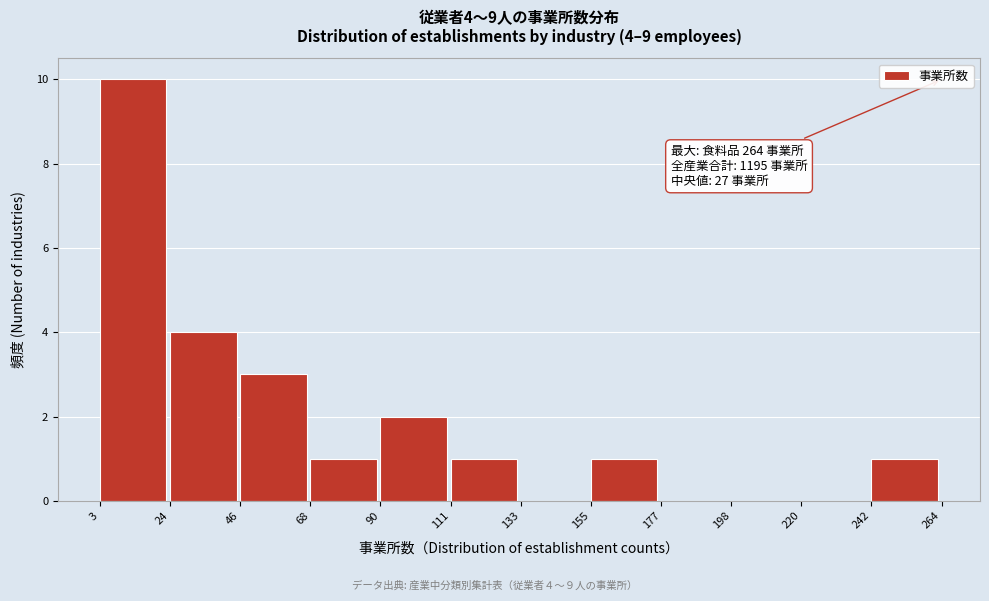

Over which range of the x-axis is the bar tallest?

3 to 24